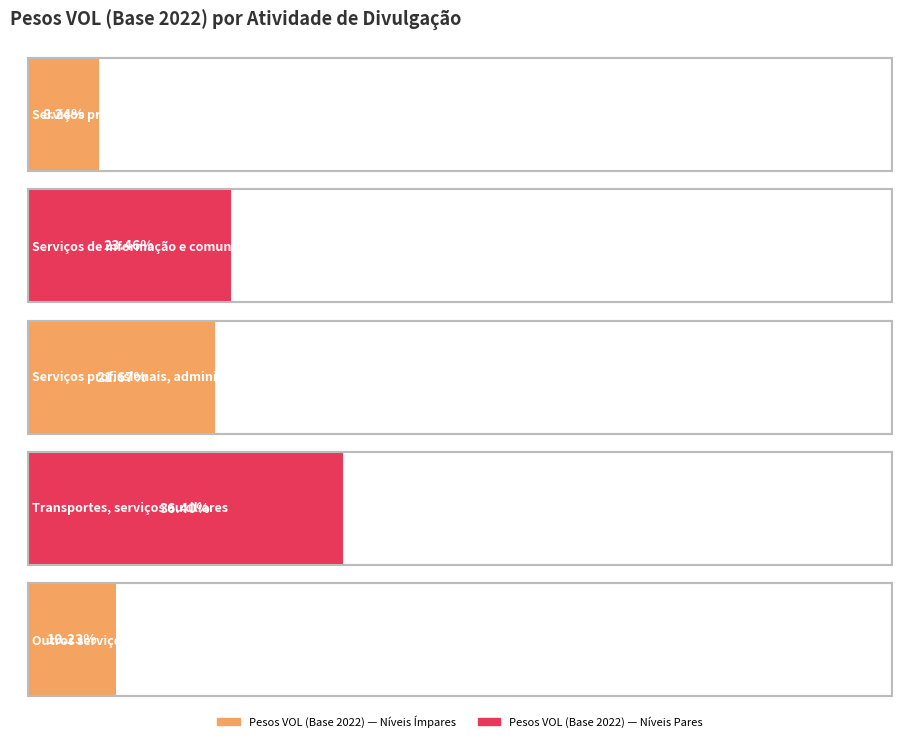

Reading right to left, transcribe all the data shown in this chart.

Outros serviços=0.1	Transportes, serviços auxiliares=0.4	Serviços profissionais, administrativos=0.2	Serviços de informação e comunicação=0.2	Serviços prestados às famílias=0.1